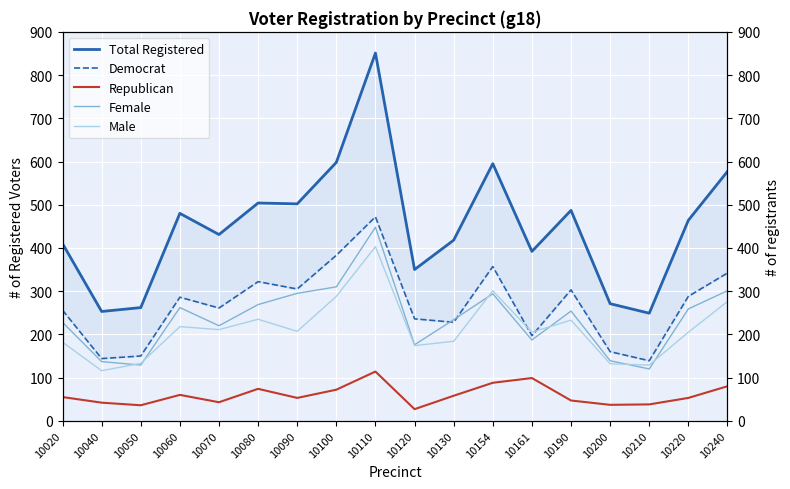

At which category is the sum across all series the highest?

10110